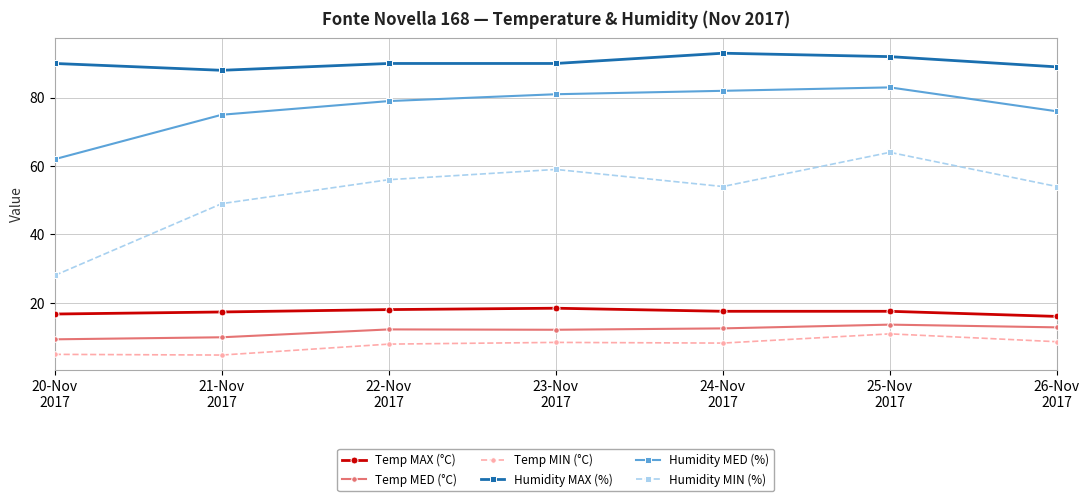

Does the chart have visible grid lines?

Yes